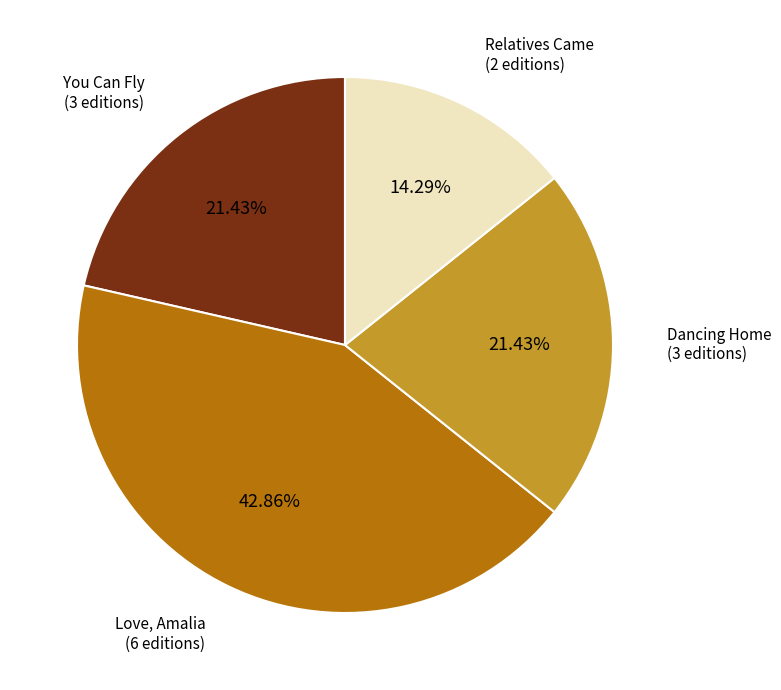

What percentage is the Love, Amalia slice, to the nearest percent?

43%